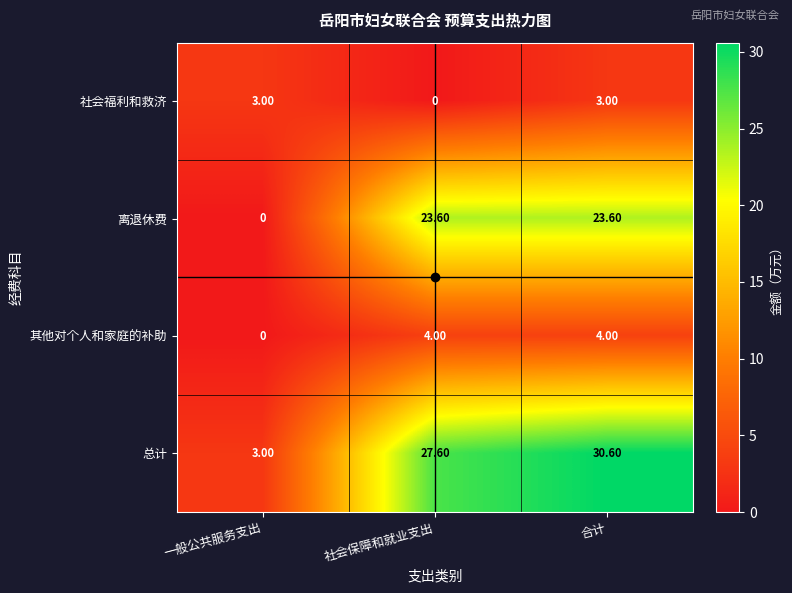

Which label corresponds to the largest value in the chart?

合计